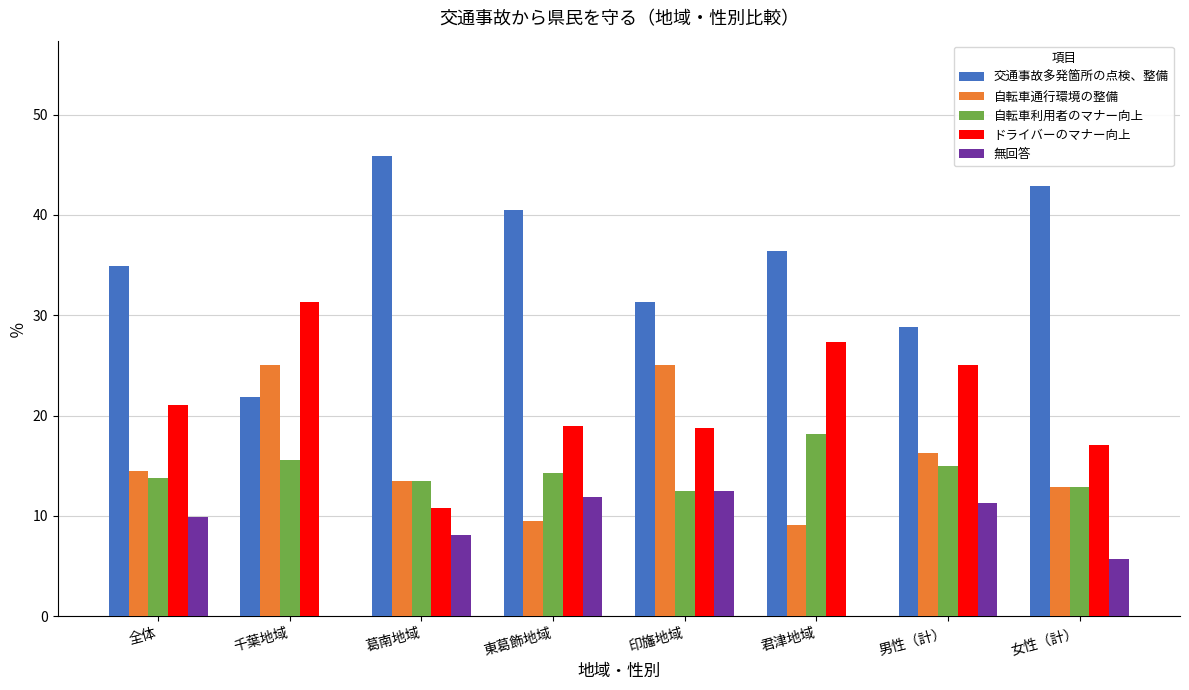

Which category has the highest value in the 交通事故多発箇所の点検、整備 series?

葛南地域